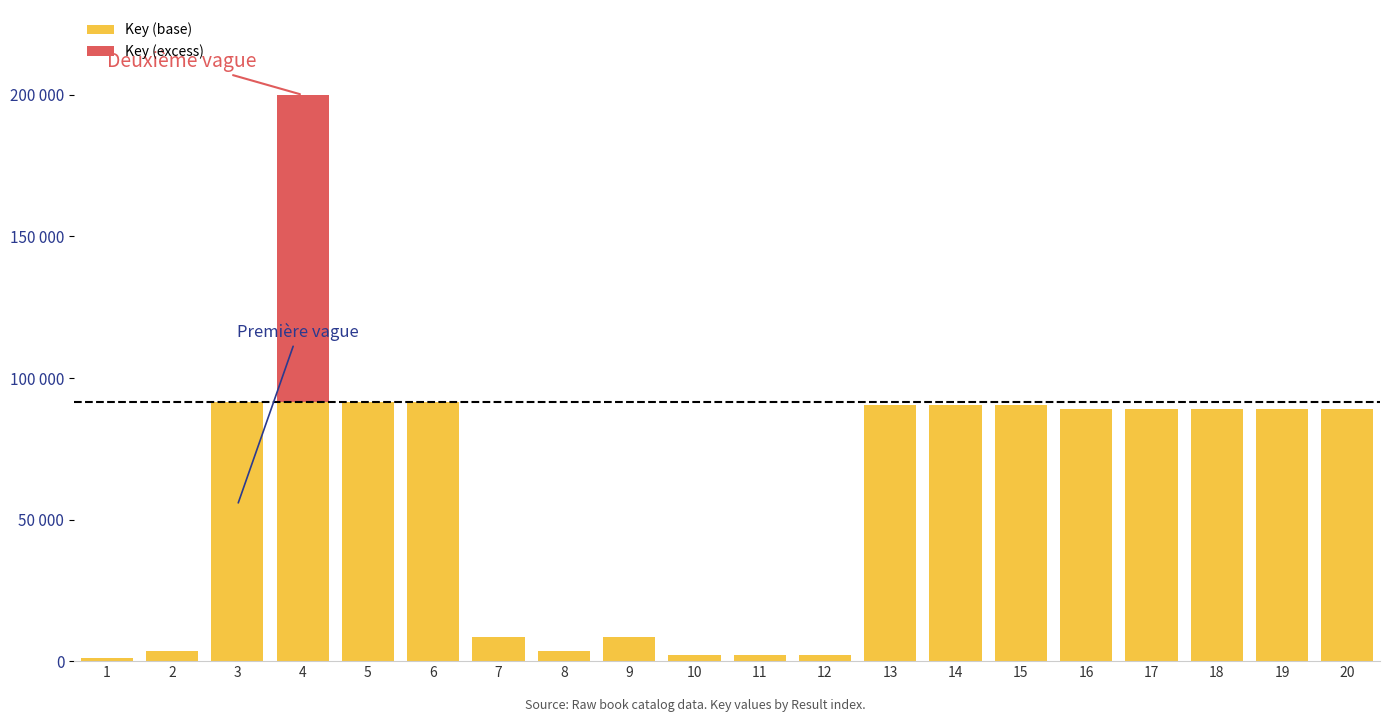

Are the bars horizontal?

No